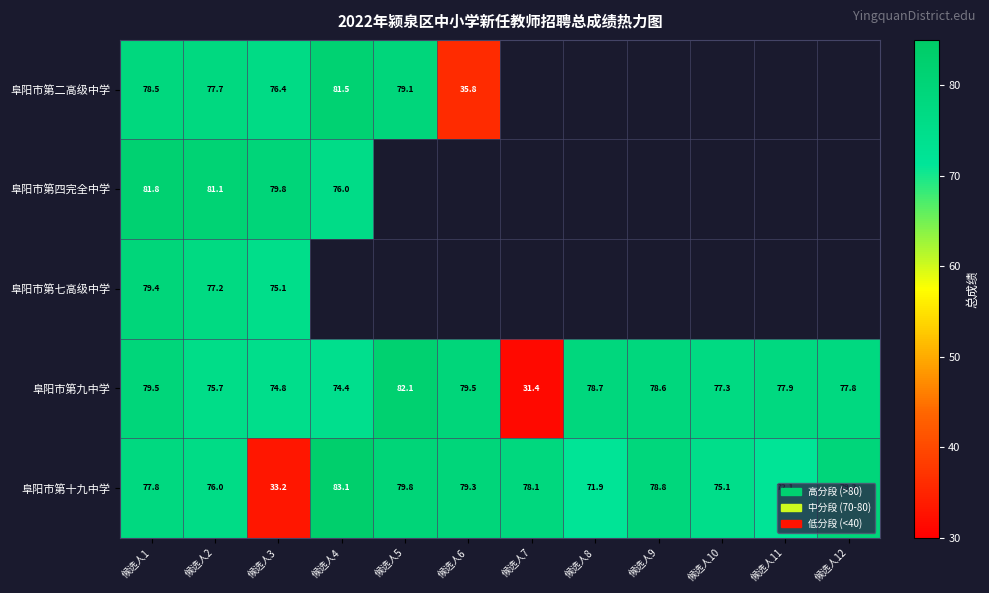

How many series are shown in this chart?

5